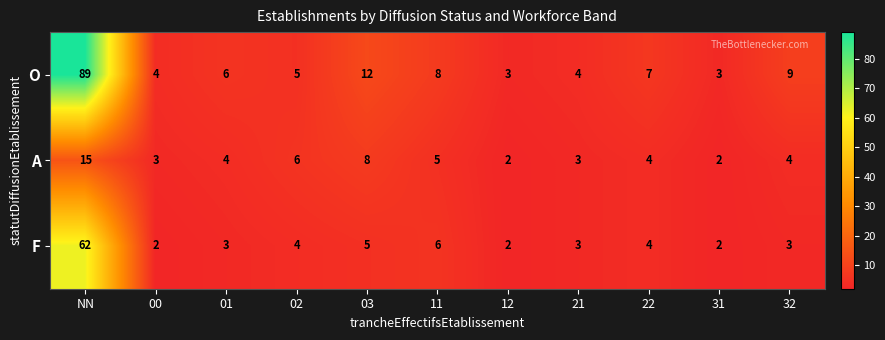

The A series shows 4 at 32. True or false?

True